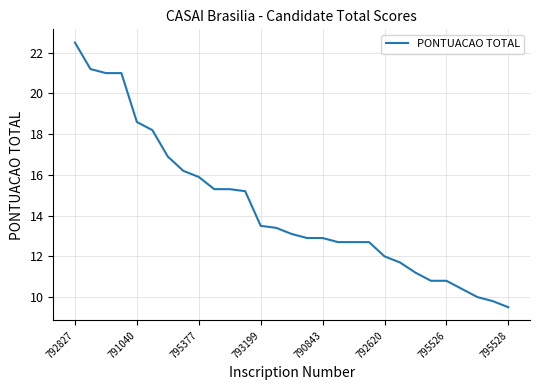

What is the difference between the maximum and minimum values?

13.0